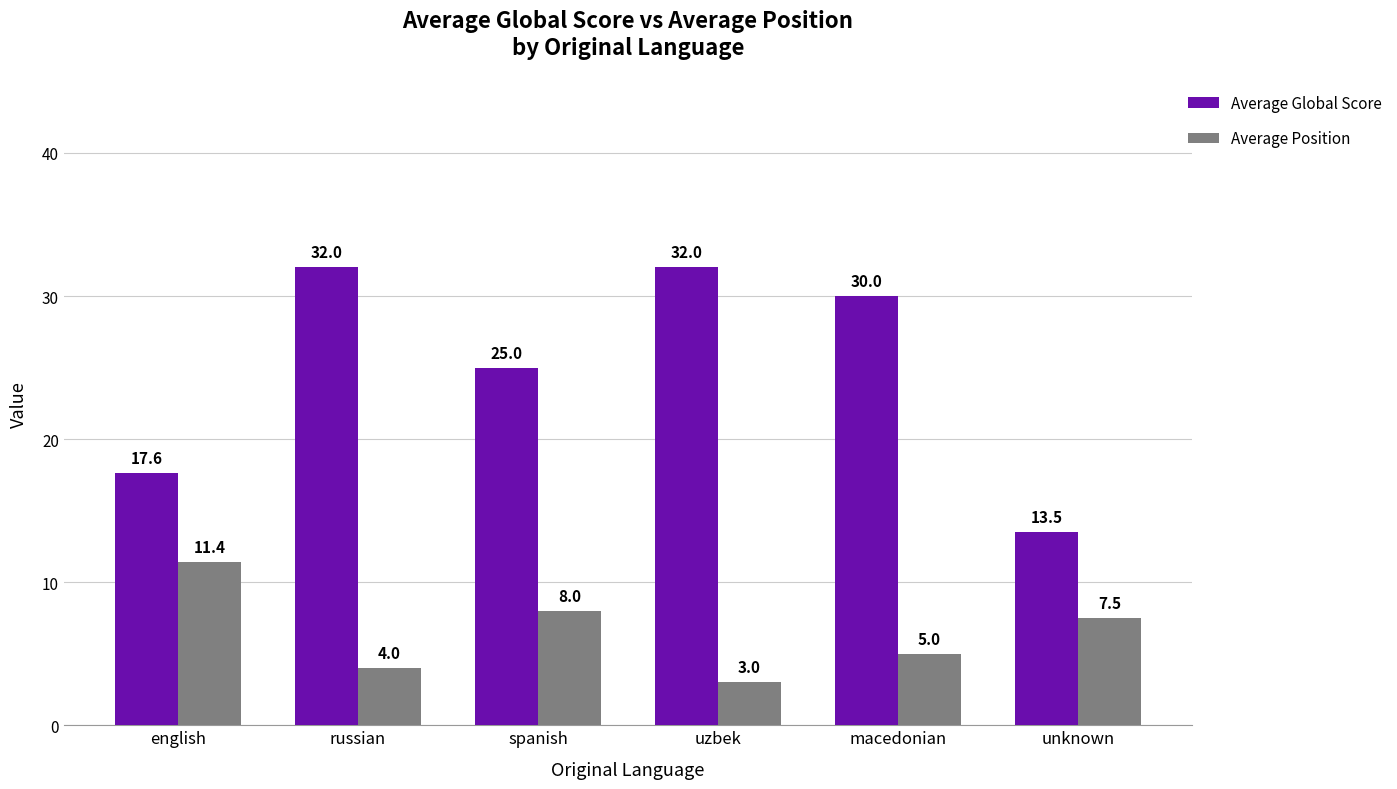

The Average Global Score series shows 25.0 at spanish. True or false?

True